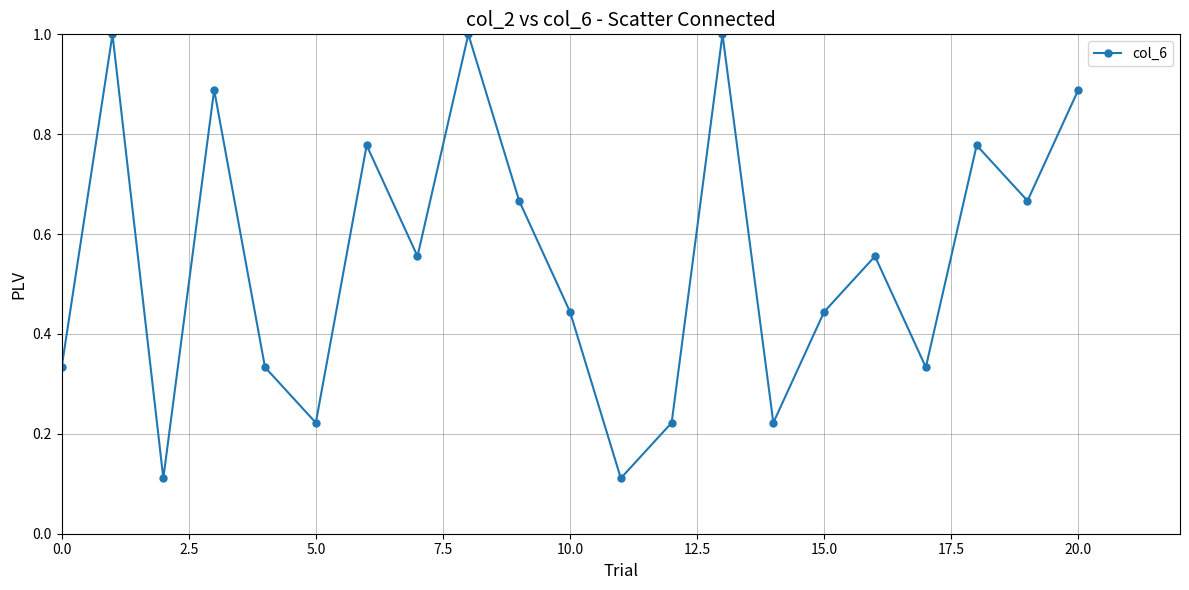

What is the sum of all values?

11.6